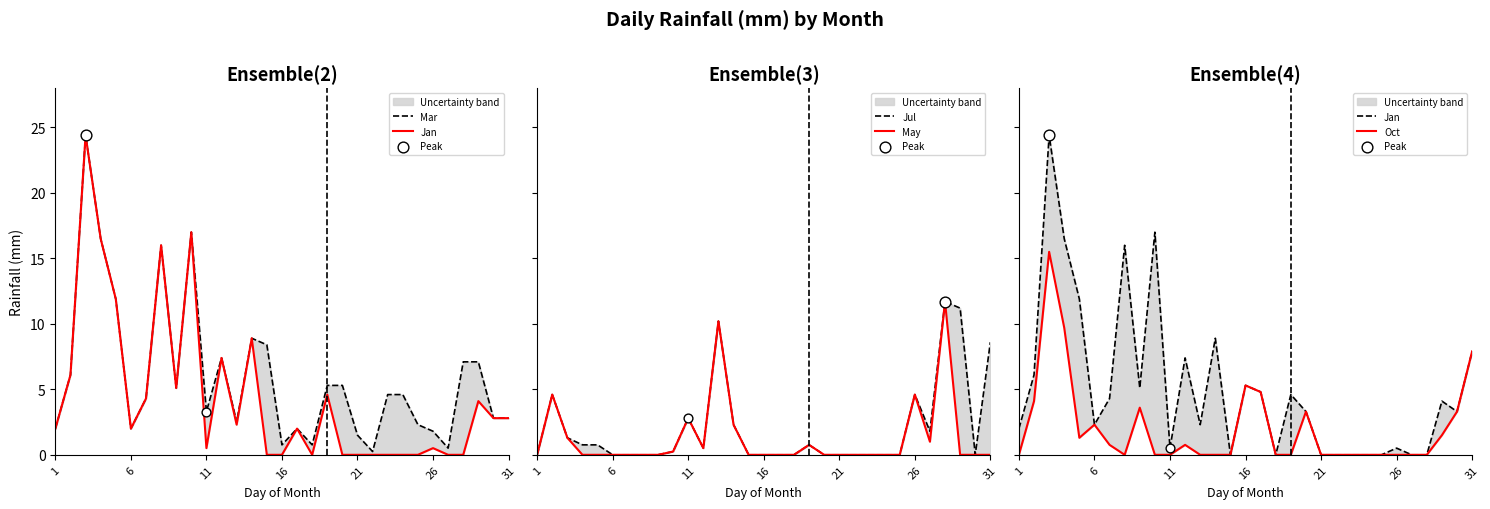

Is the value of Jan at 27 greater than the value of Mar at 14?

No